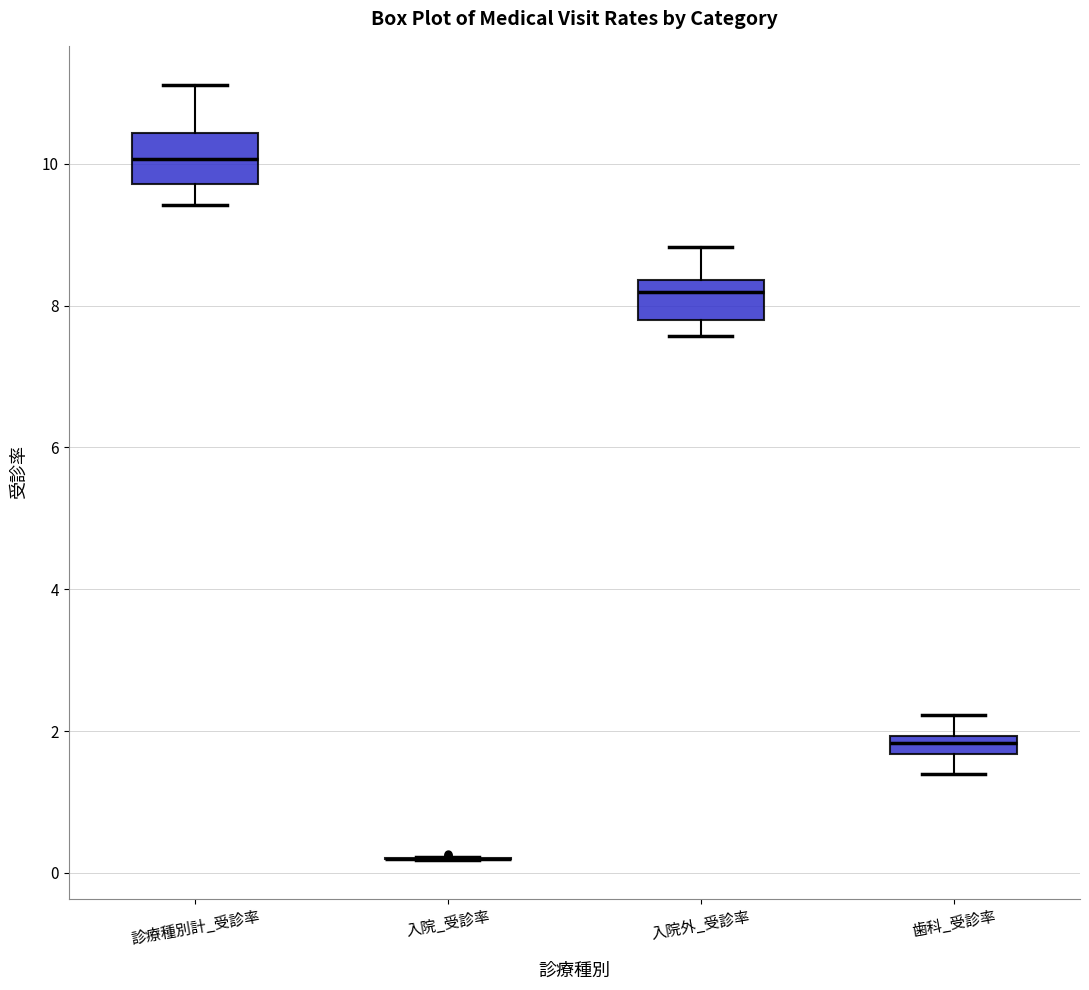

Where is the upper edge of the box for 歯科_受診率 on the y-axis? The values are not printed on the chart, so give them approximately, as read against the axis.

2.0